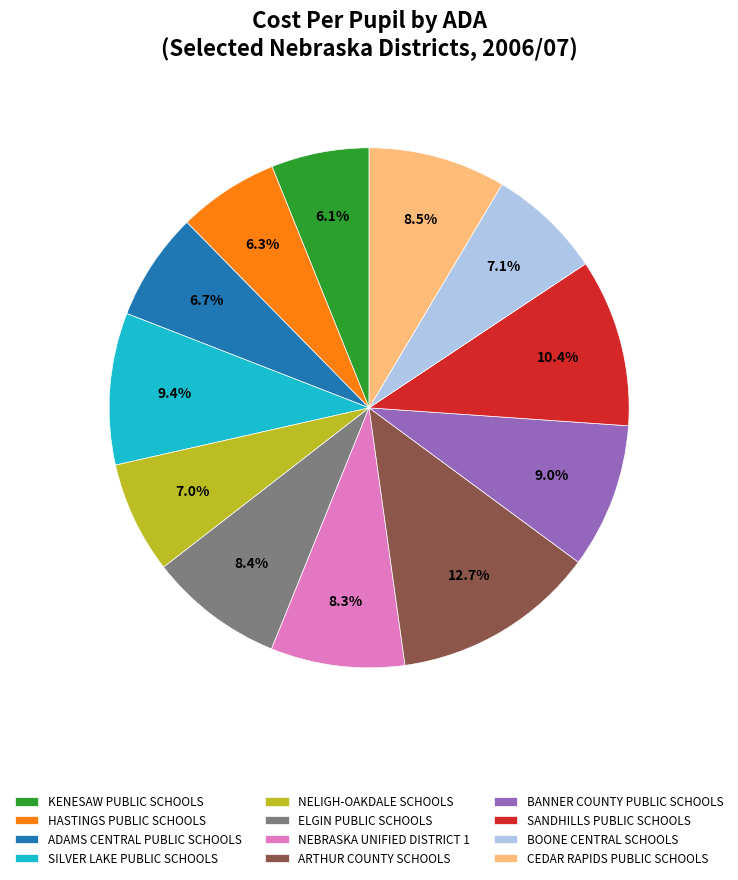

Does NEBRASKA UNIFIED DISTRICT 1 account for over 50% of the chart?

No